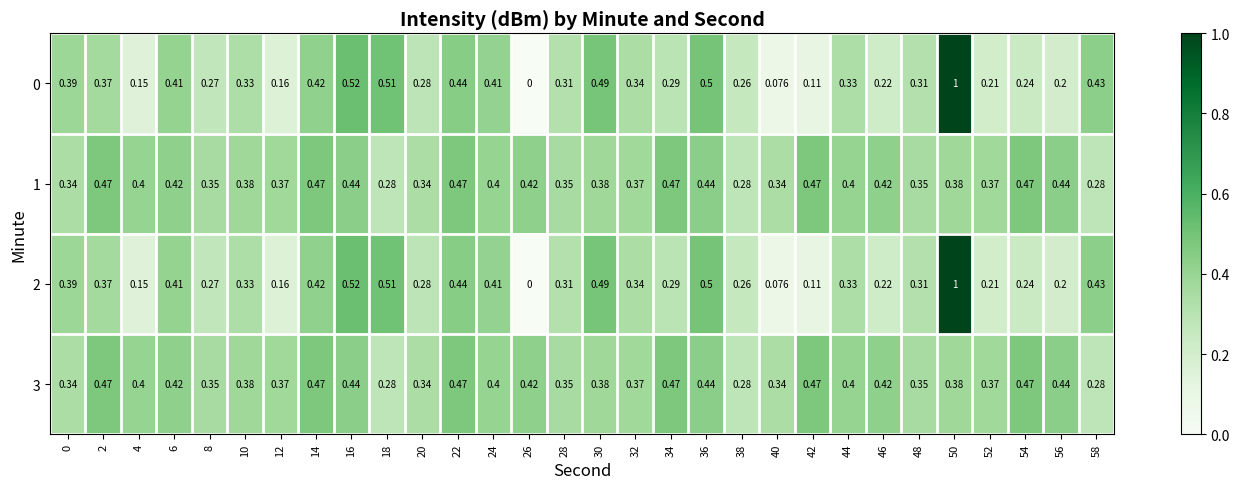

Is the value of 3 at 52 greater than the value of 1 at 54?

No